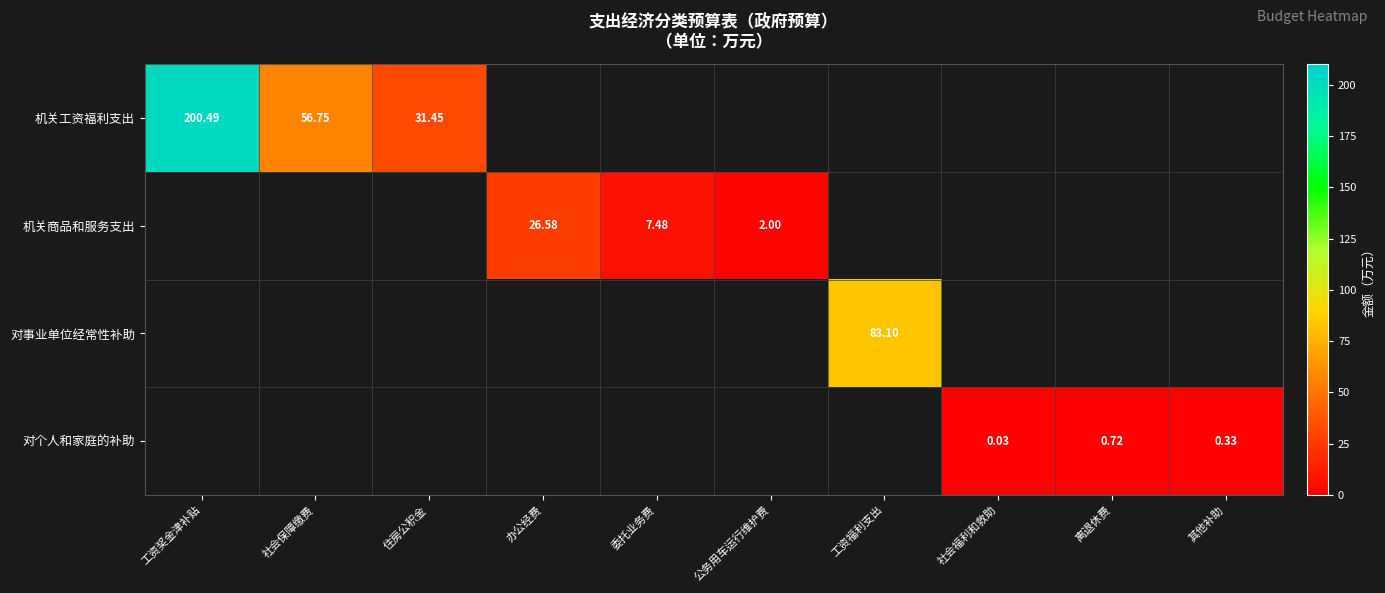

What is the approximate value of 机关商品和服务支出 at 公务用车运行维护费?

2.0